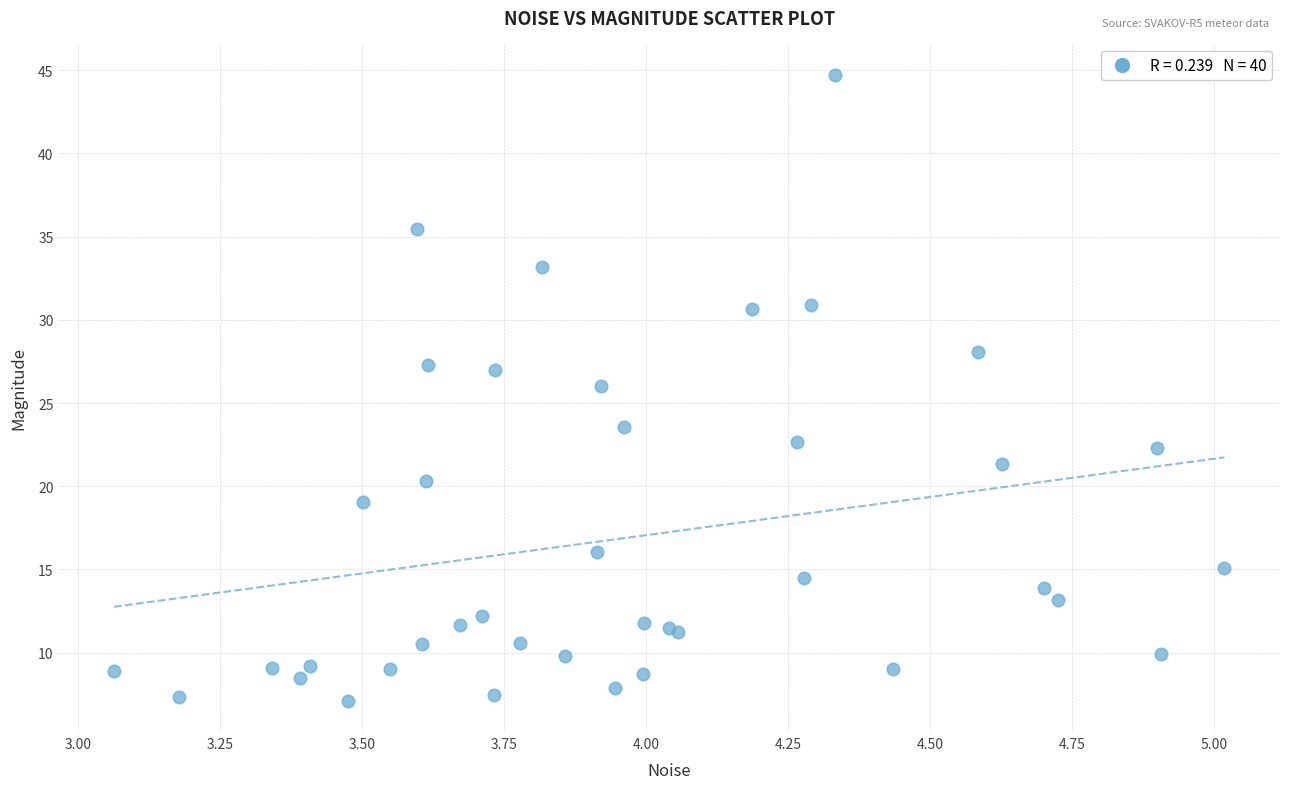

What Y value in the scatter plot is closest to 25?

26.0